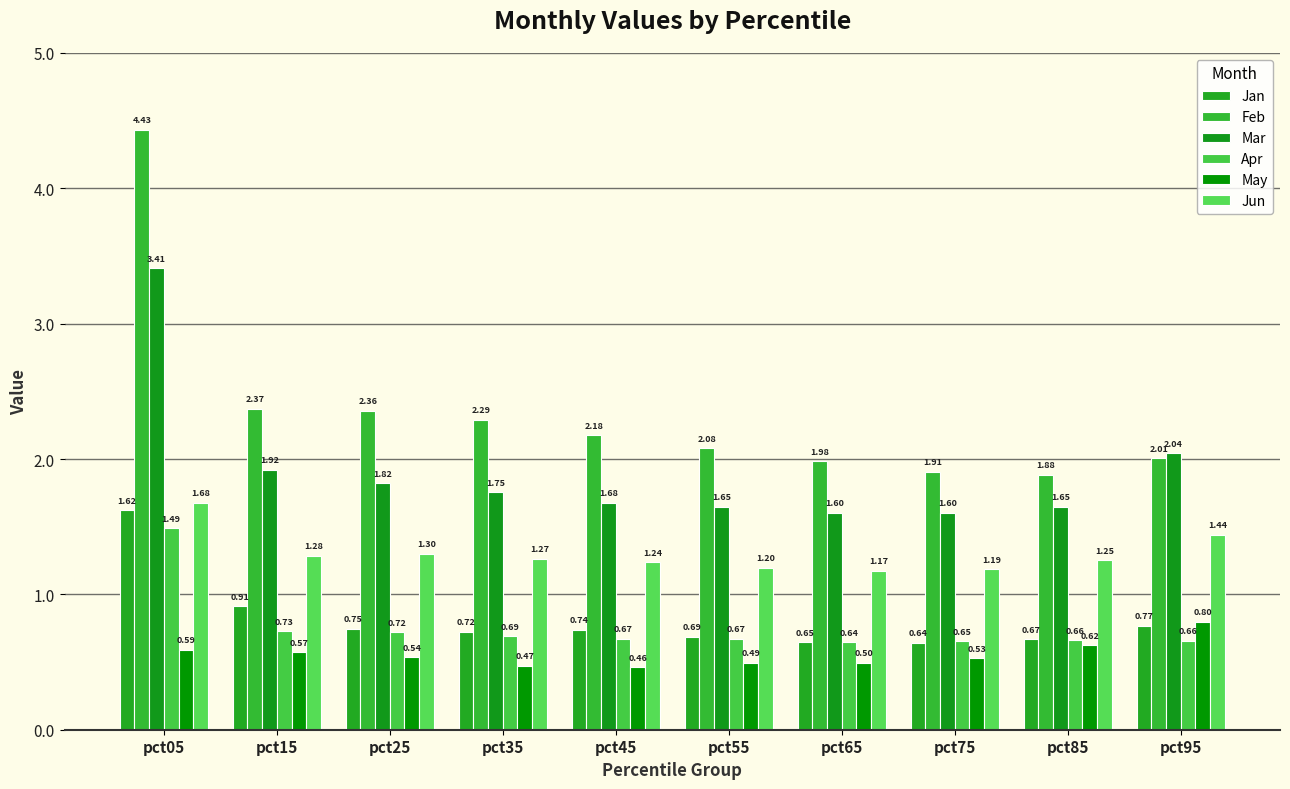

What is the minimum value shown in the chart?

0.5